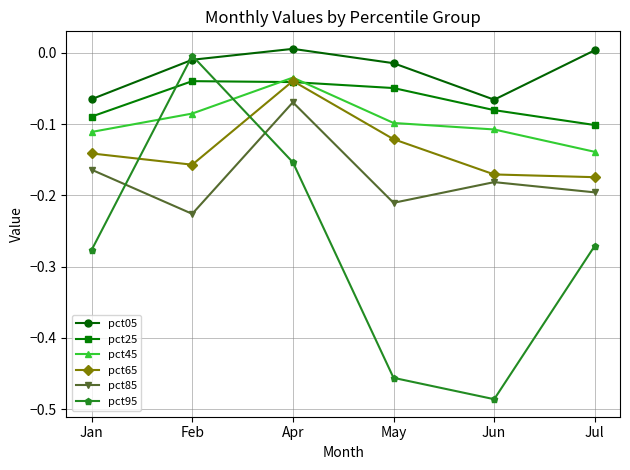

Which series ends up on top after the final intersection of pct95 and pct85?

pct85